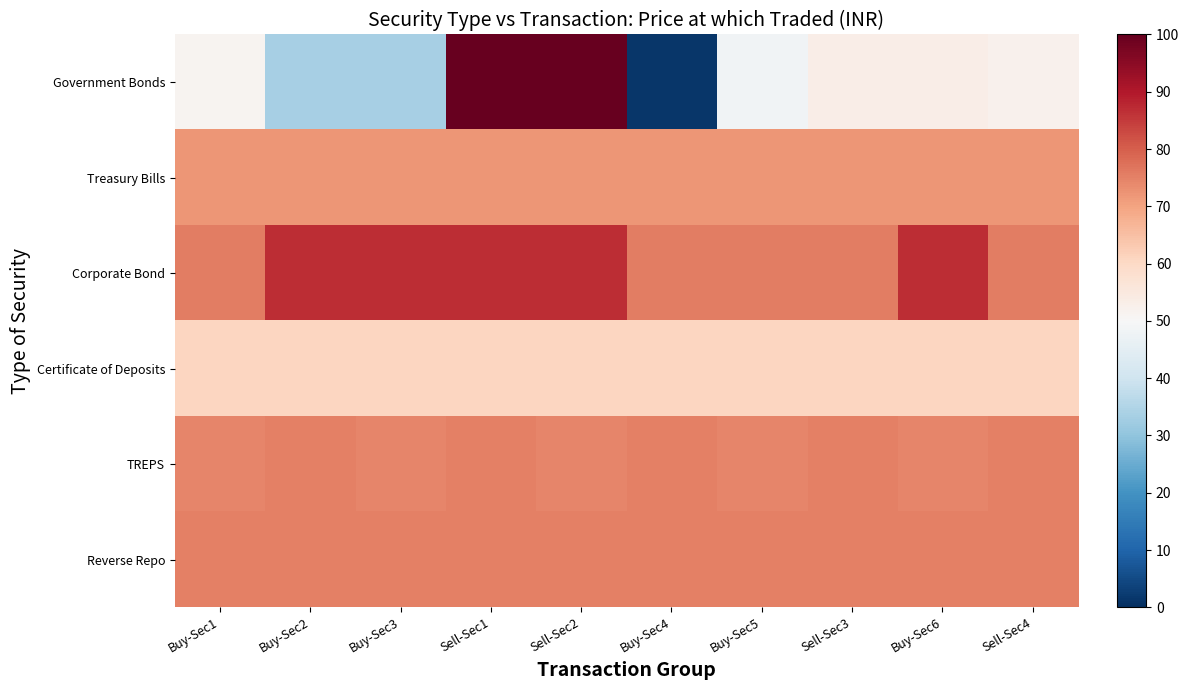

How many series are shown in this chart?

6